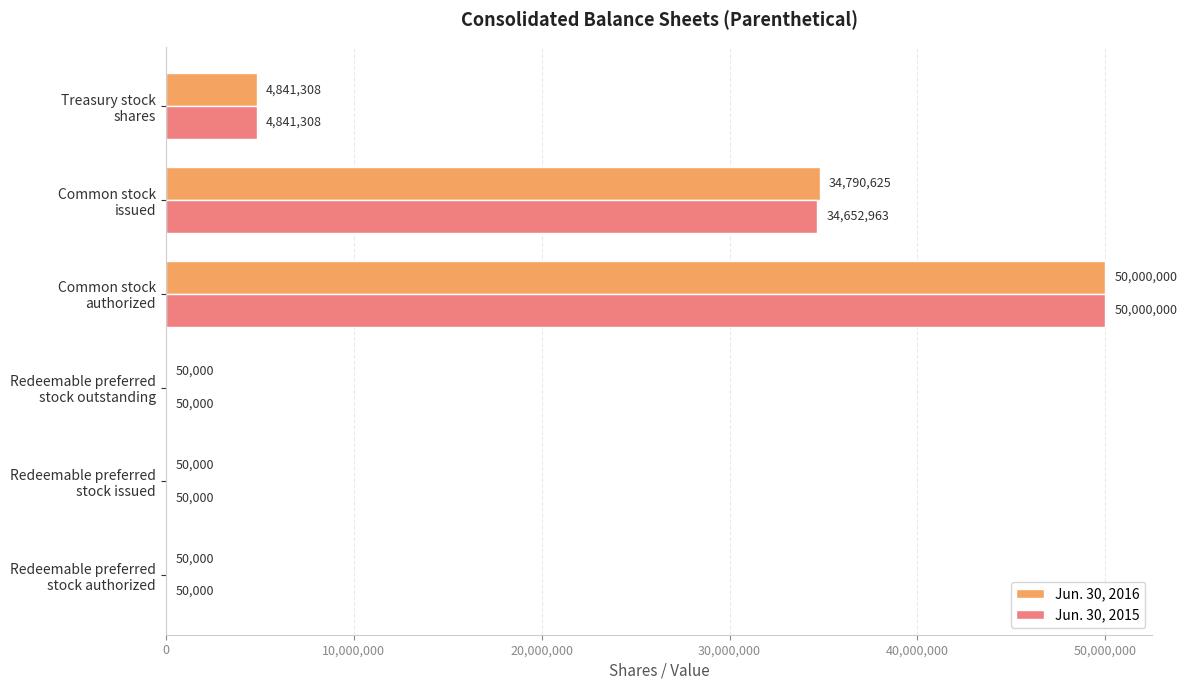

Which series has the largest total across all categories?

Jun. 30, 2016